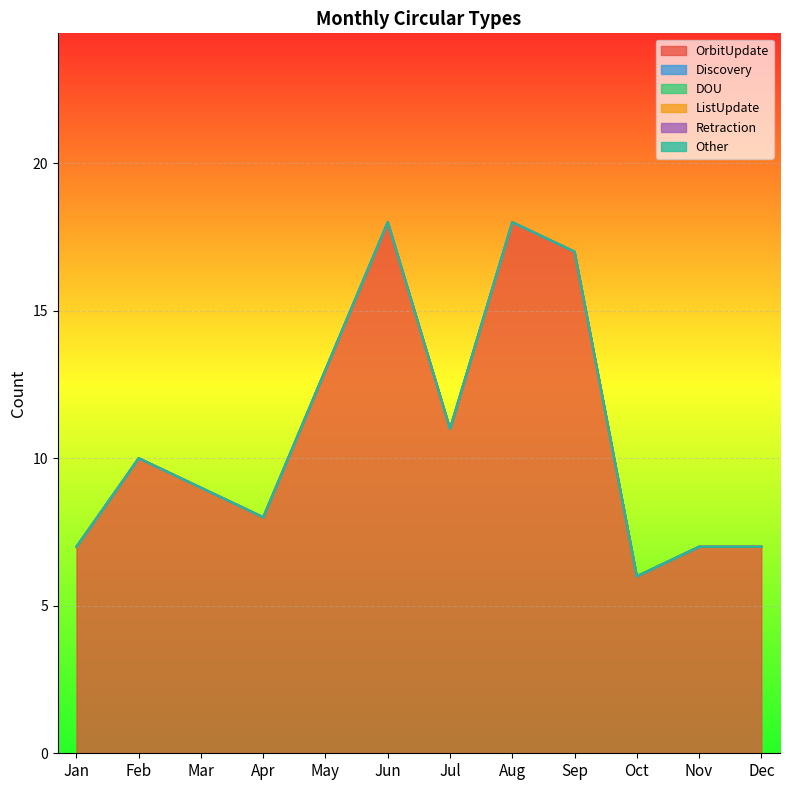

Which series changed the most between Sep and Oct?

OrbitUpdate